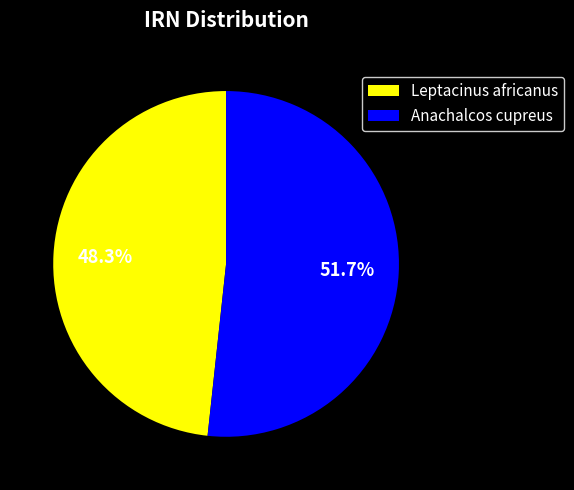

Which slice is the largest?

Anachalcos cupreus